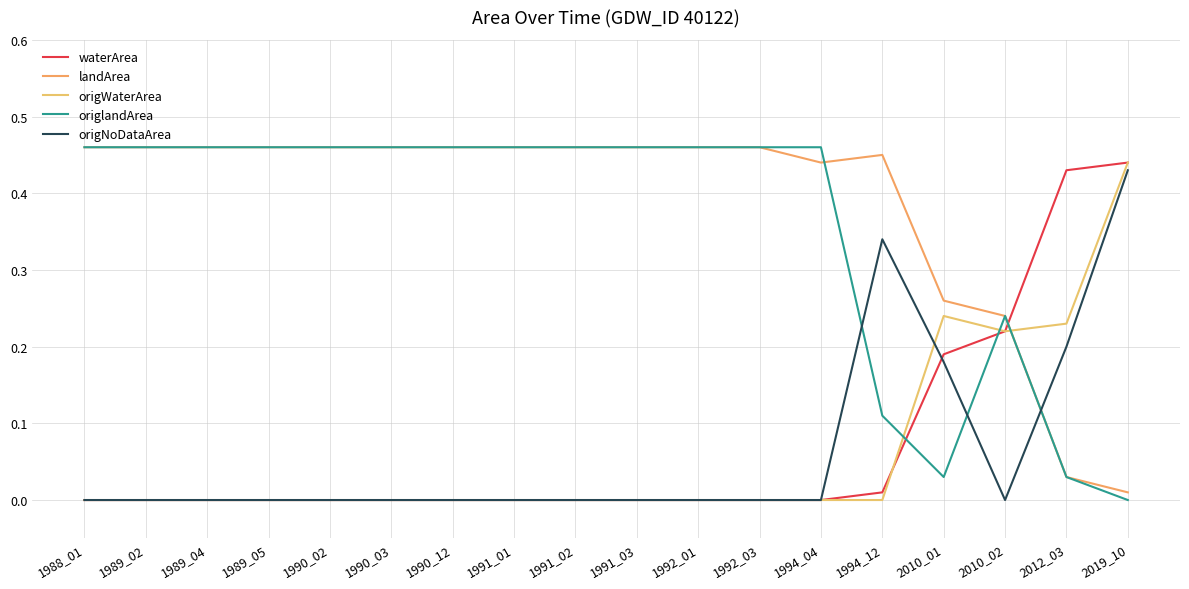

What is the highest value of the waterArea series?

0.4